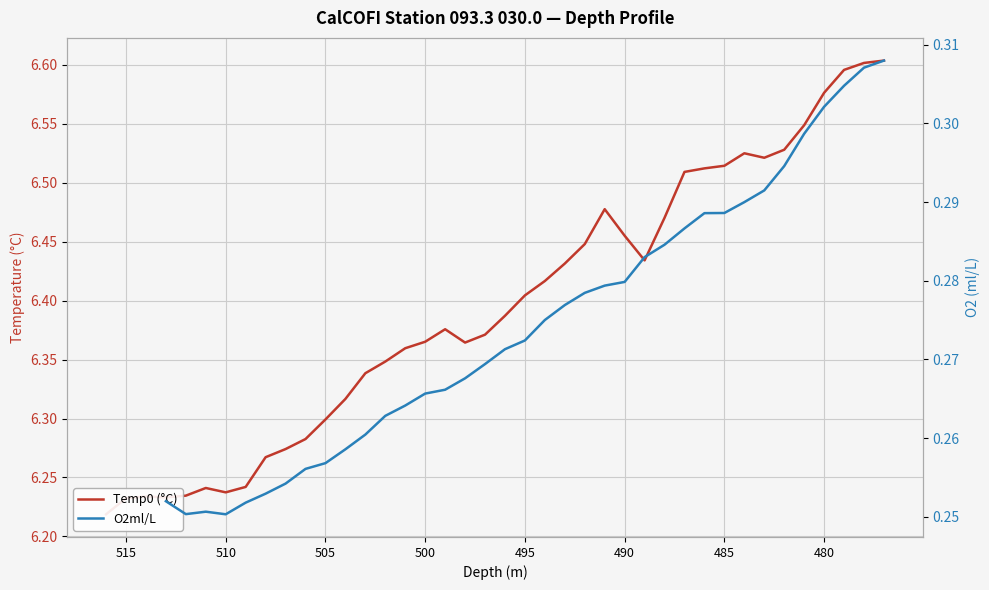

Which series has the widest spread of values?

Temp0 (°C)